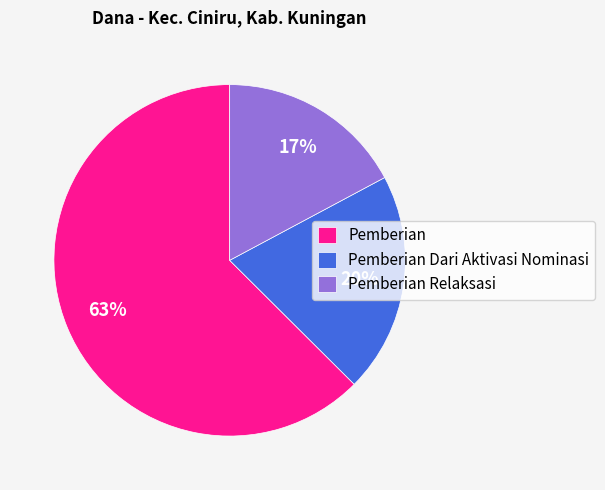

Does any single category account for the majority?

Yes